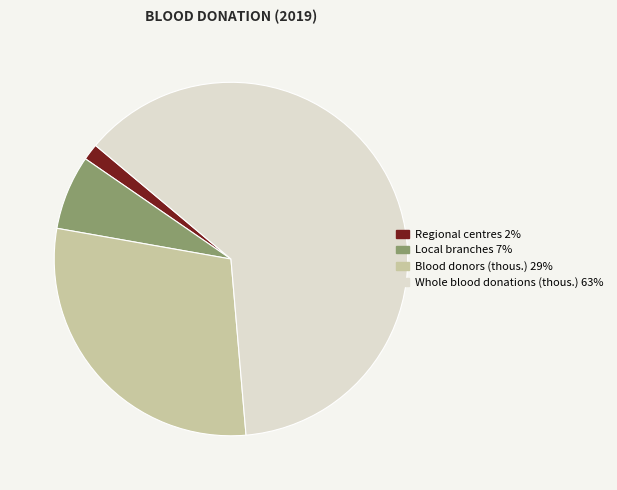

Does any single category account for the majority?

Yes